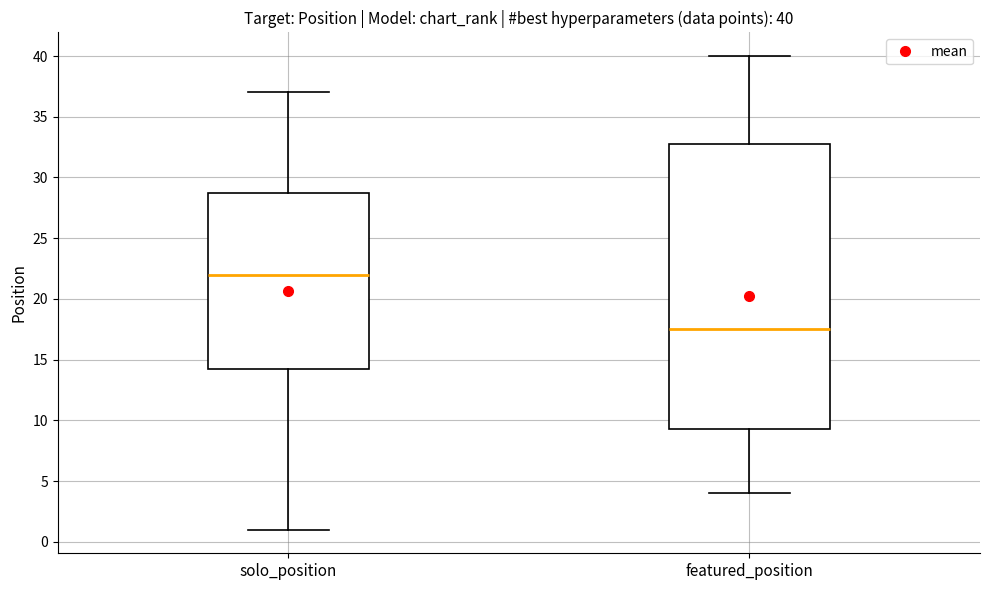

Which box's median line is the highest?

solo_position